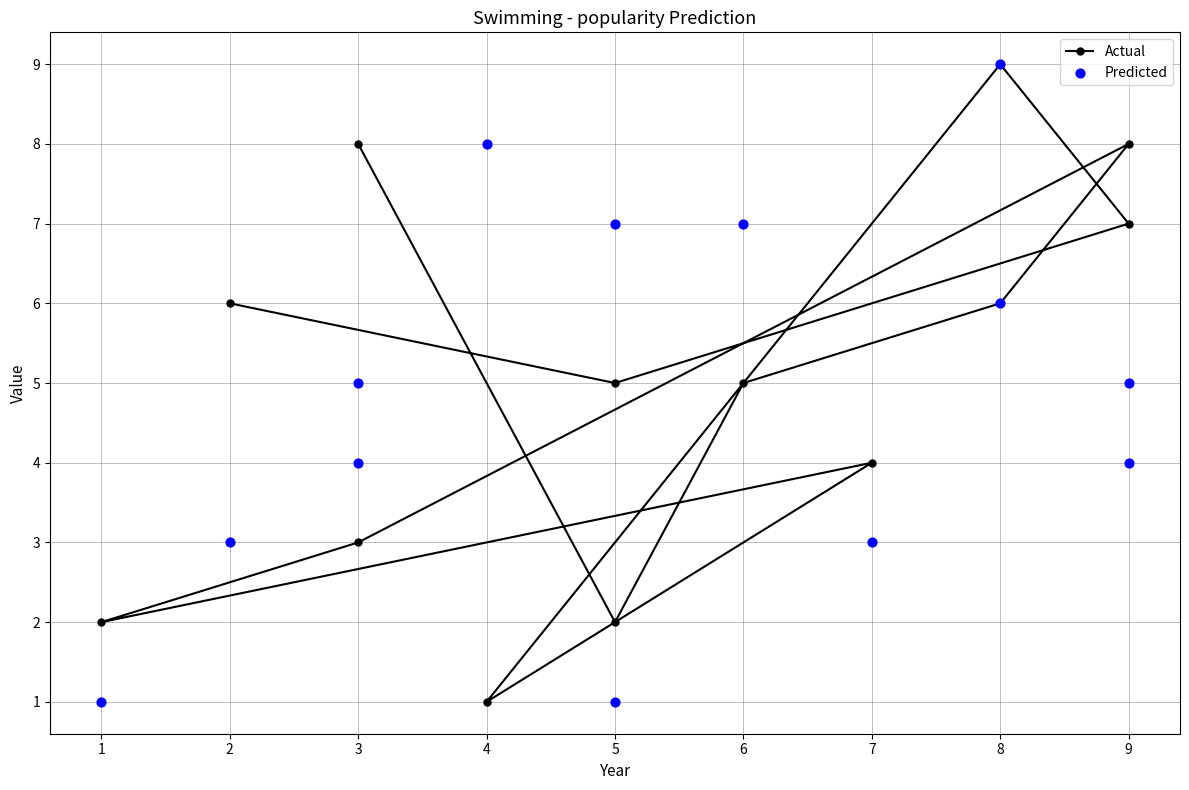

Which series contains the lowest Y value?

Actual